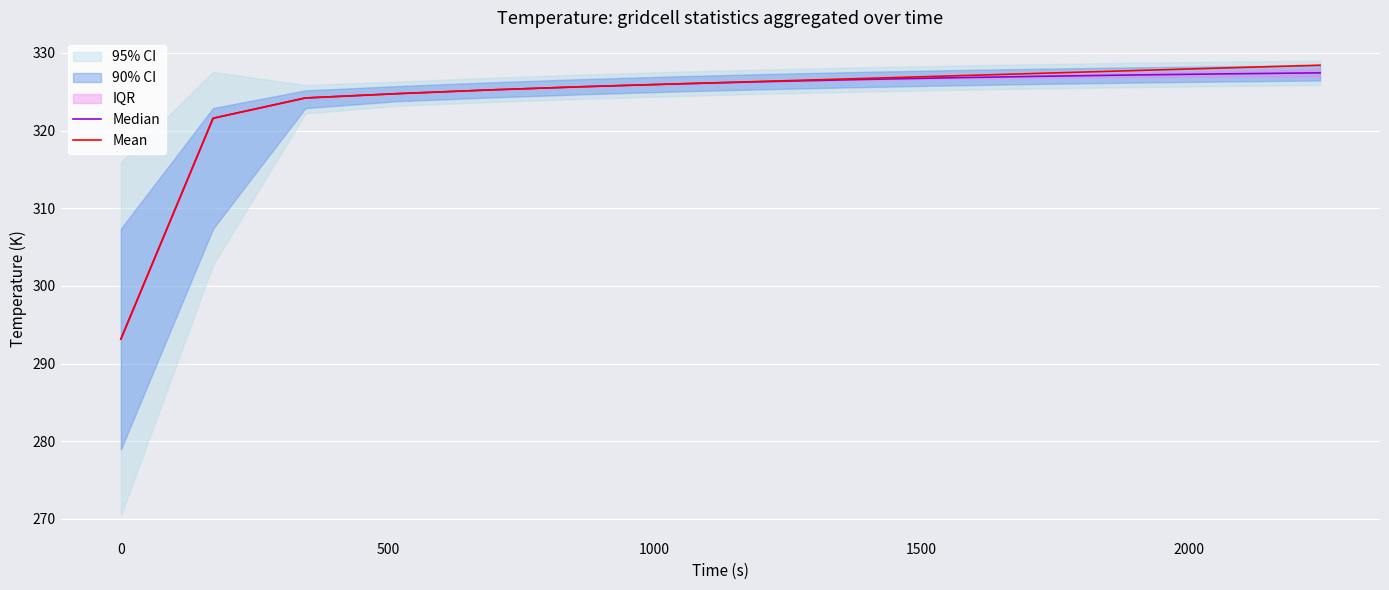

Which series has the largest total across all categories?

Mean